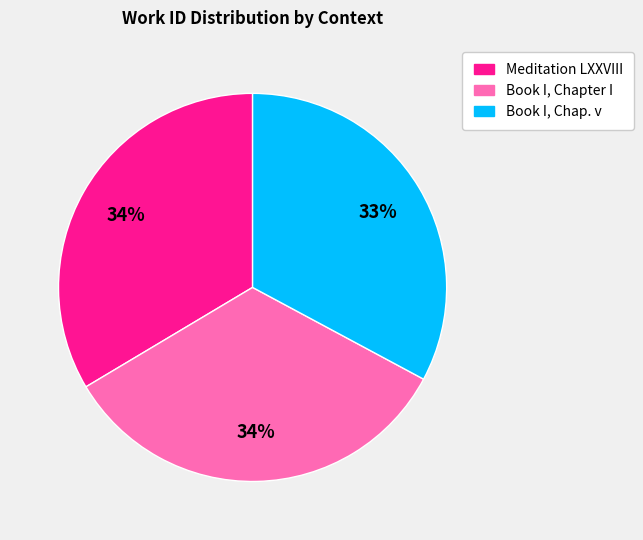

Is Book I, Chapter I the majority of the pie?

No